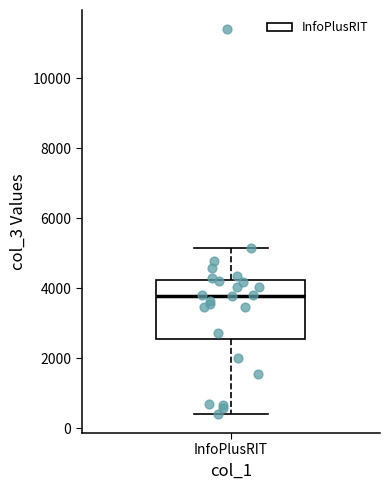

Transcribe this box plot: give where the median line is, the range the box spans, and where the two whiskers end, as read against the y-axis. The values are not printed on the chart, so give them approximately, as read against the axis.

median 3800, box 2600 to 4200, whiskers 400 to 5200